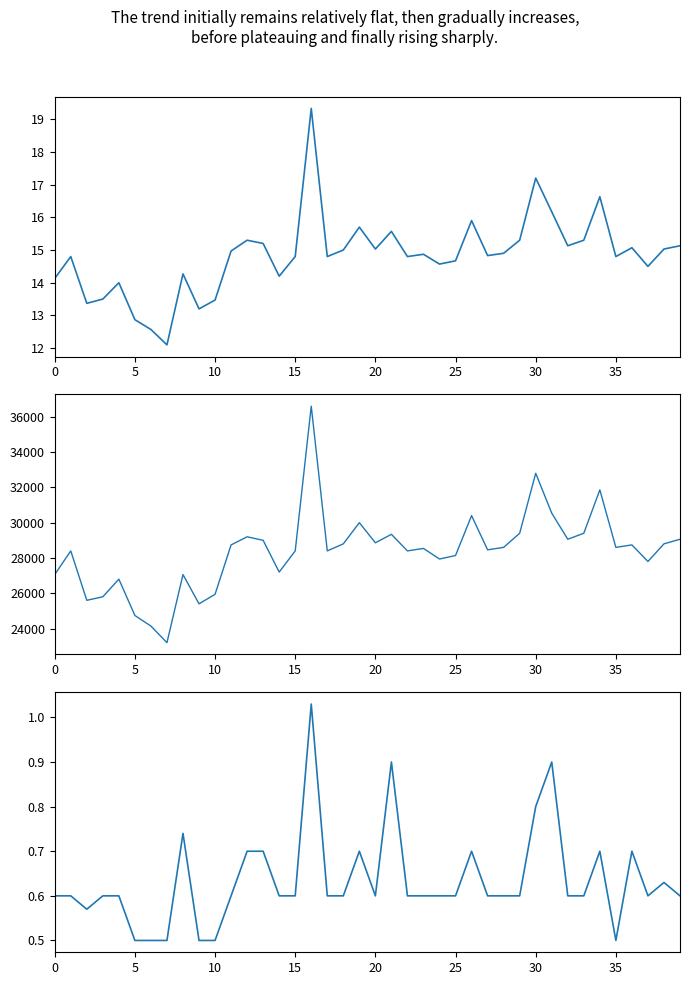

In P1, how many points are lower than both neighbors (excluding endpoints)?

12